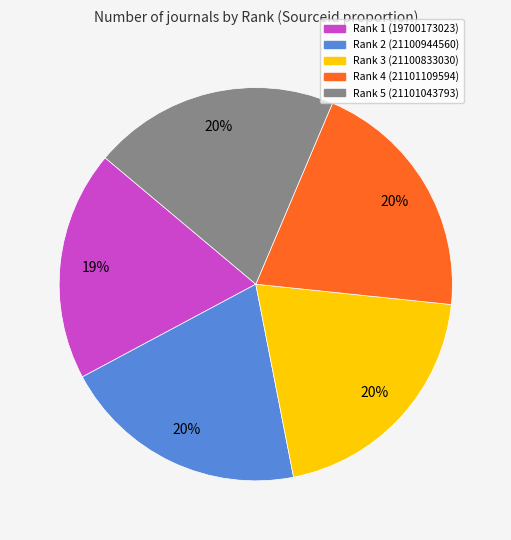

Approximately how many times larger is the value at Rank 1 compared to Rank 3?

0.9